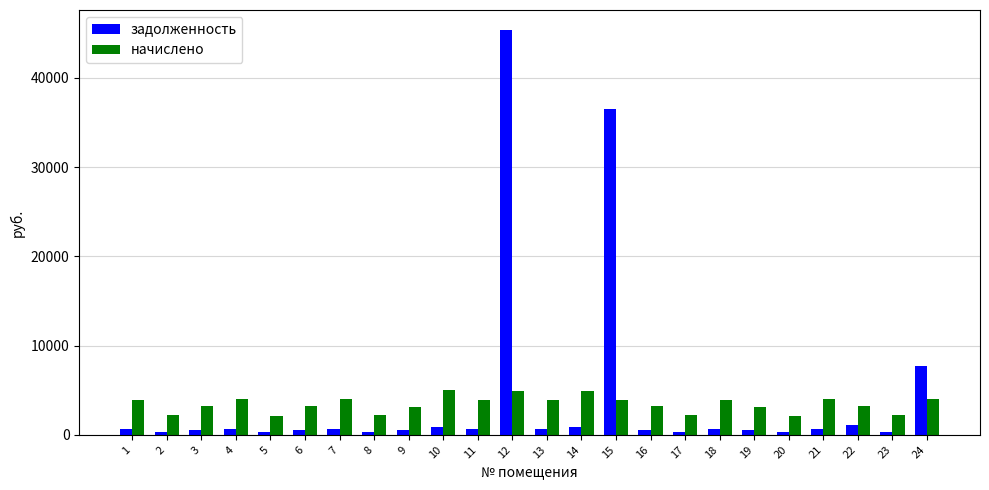

At 15, list the series in order from largest to smallest.

задолженность, начислено